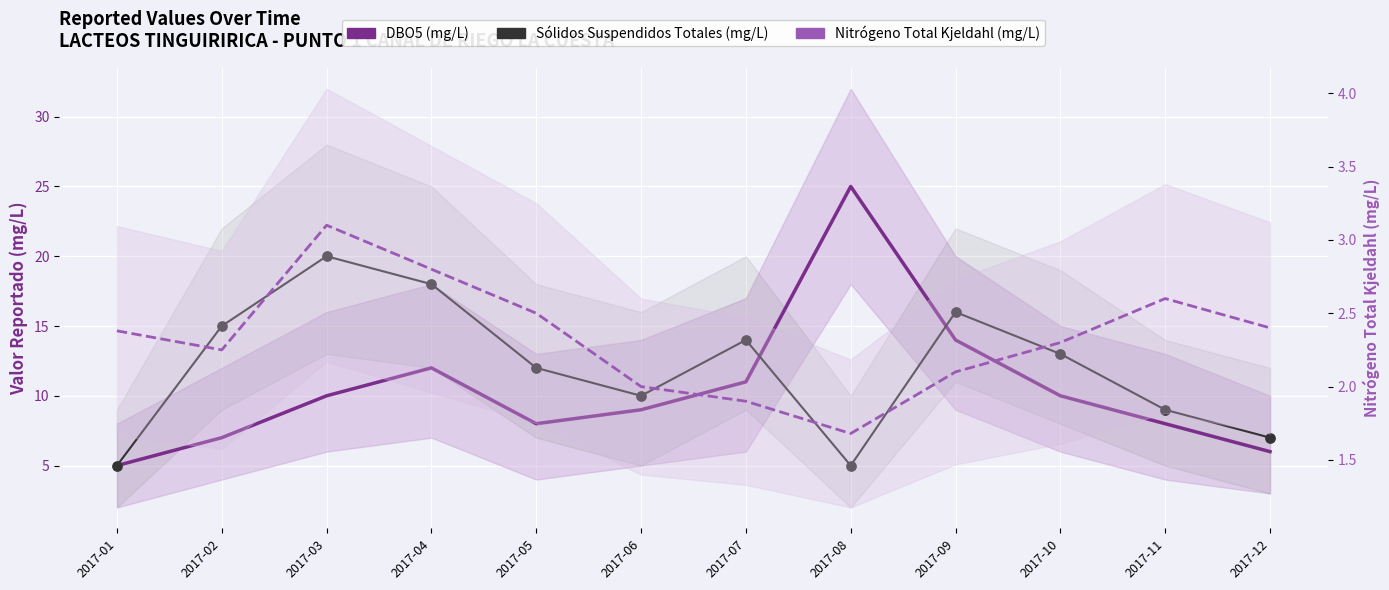

Which series has the largest total across all categories?

Sólidos Suspendidos Totales (mg/L)